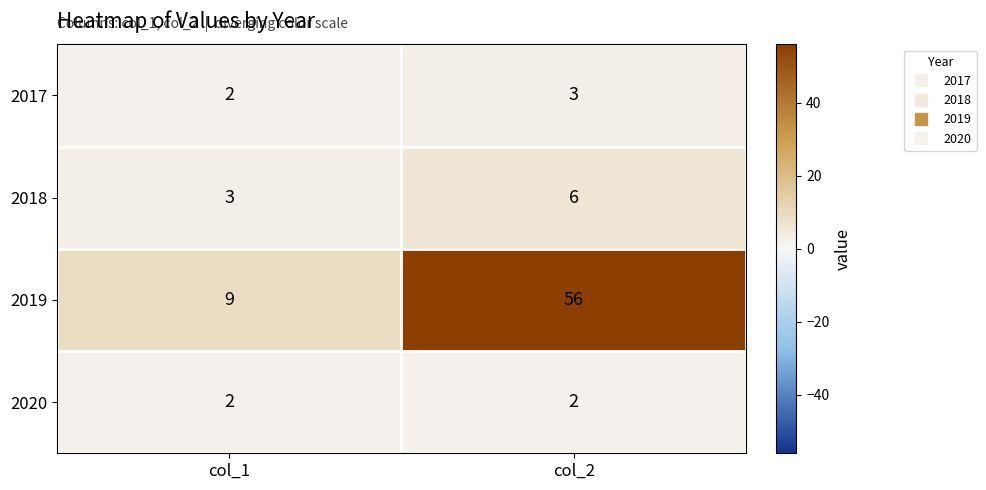

Reading left to right, what are all the values shown in this chart?

2017: col_1=2	col_2=3
2018: col_1=3	col_2=6
2019: col_1=9	col_2=56
2020: col_1=2	col_2=2